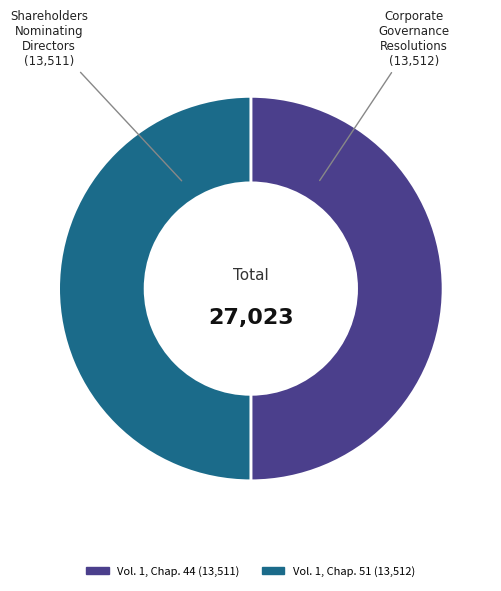

Do Vol. 1, Chap. 51 and Vol. 1, Chap. 44 together represent more than half of the pie?

Yes